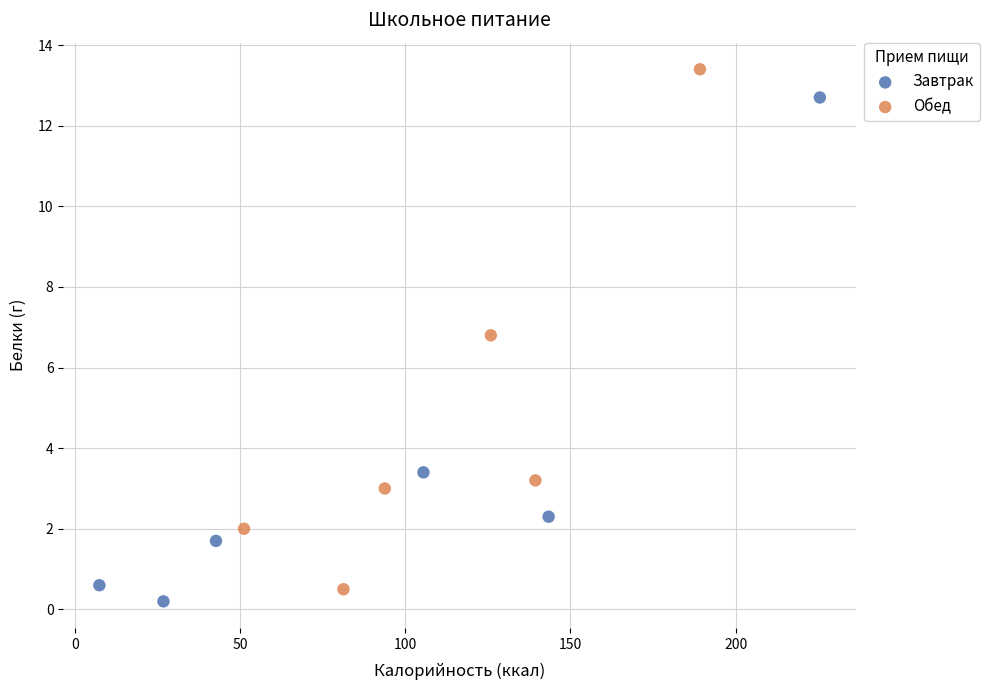

What are all the series names shown in the legend?

Завтрак, Обед